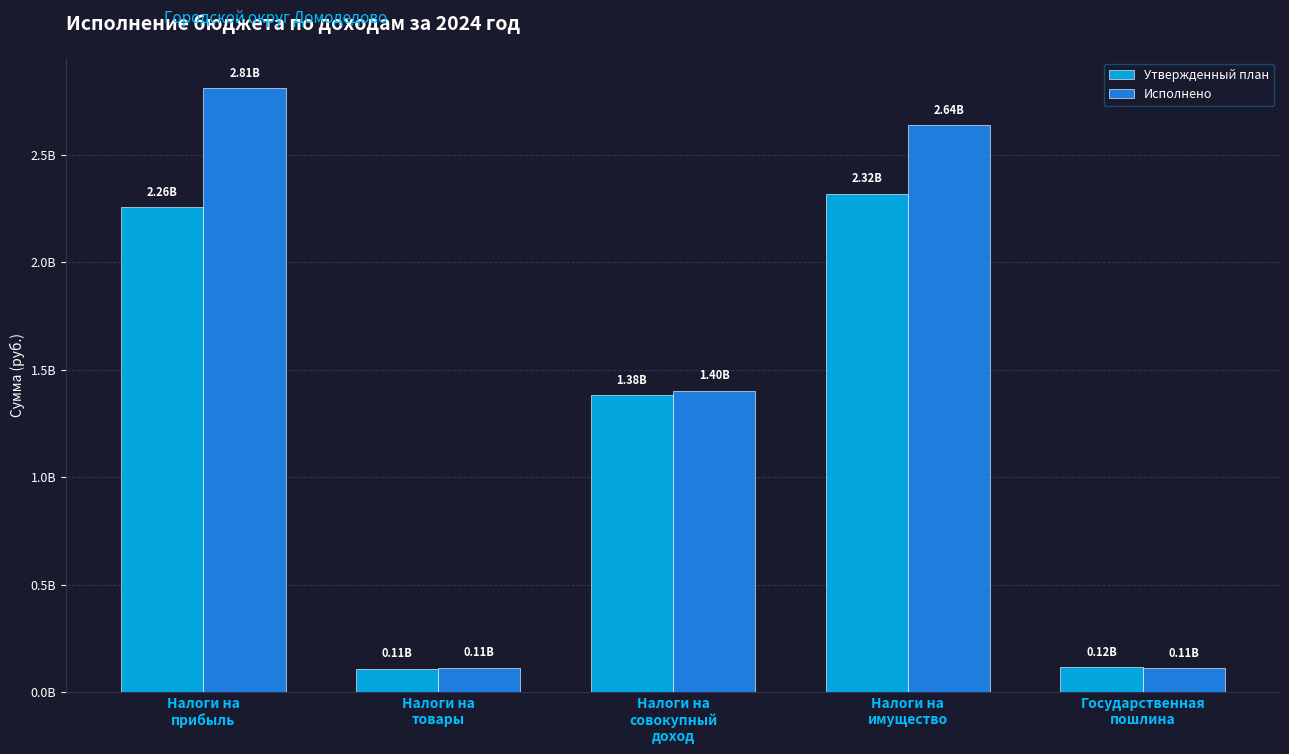

What are all the series names shown in the legend?

Утвержденный план, Исполнено